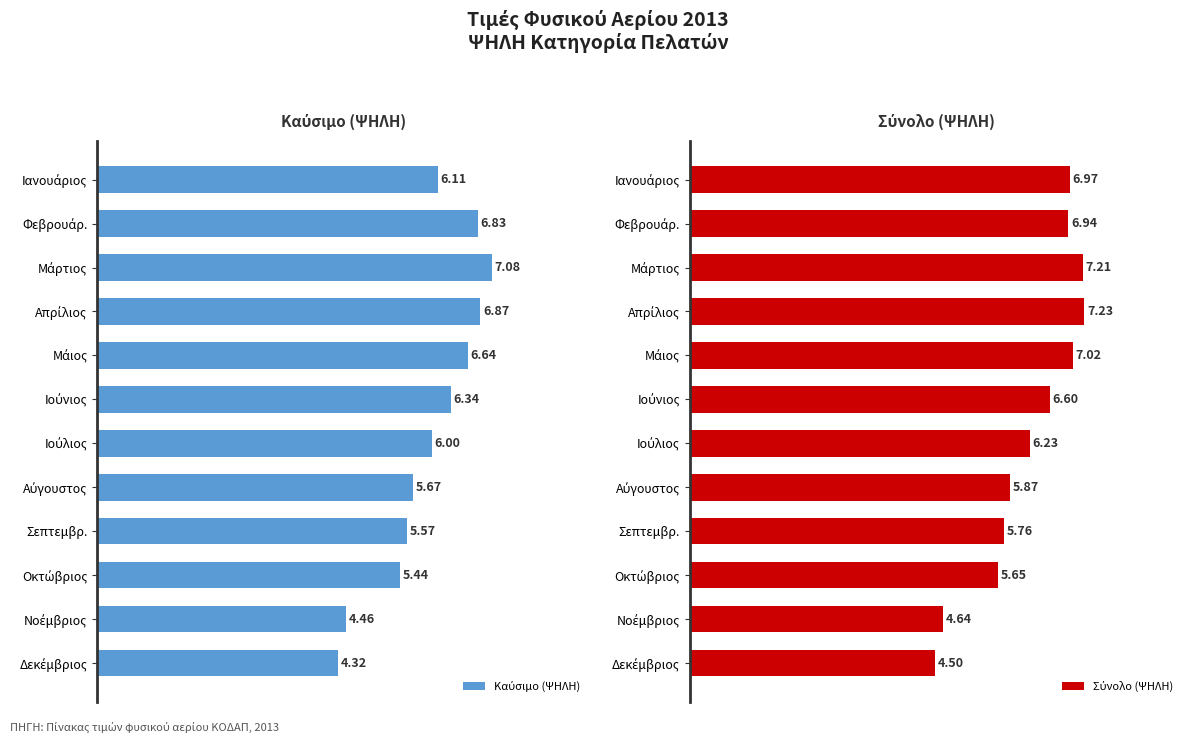

Which series has the largest total across all categories?

Σύνολο (ΨΗΛΗ)